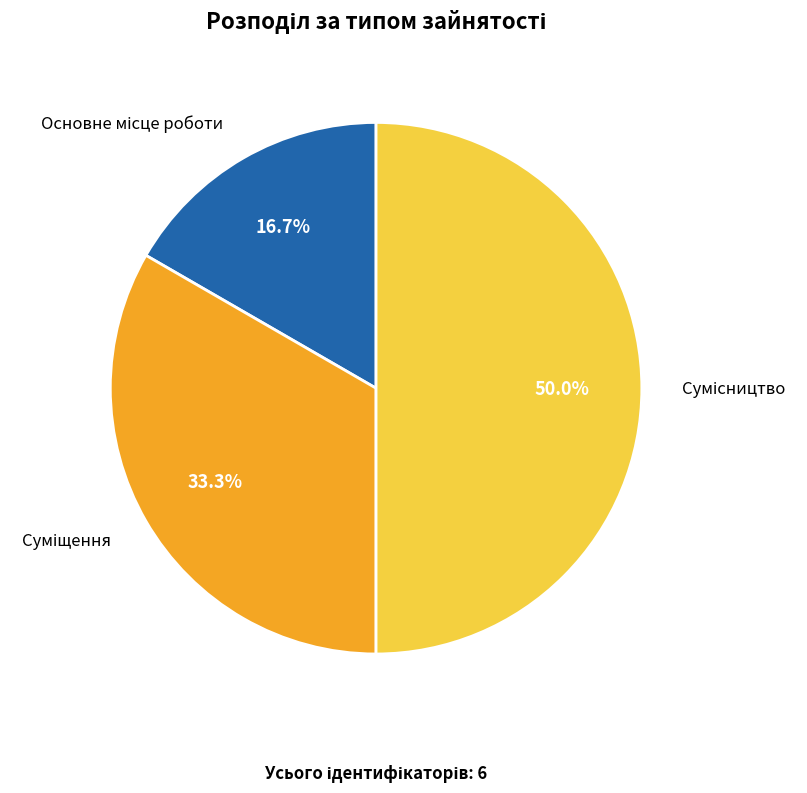

Rank the categories by value from lowest to highest.

Основне місце роботи, Суміщення, Сумісництво